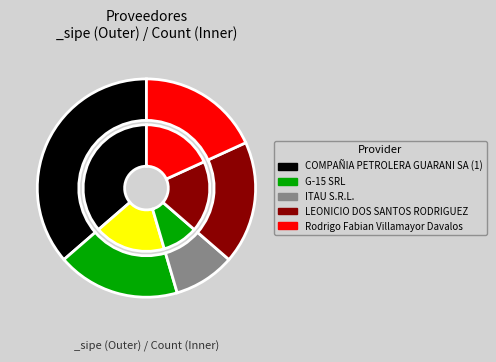

Is it true that ITAU S.R.L. is 1% of the pie?

False